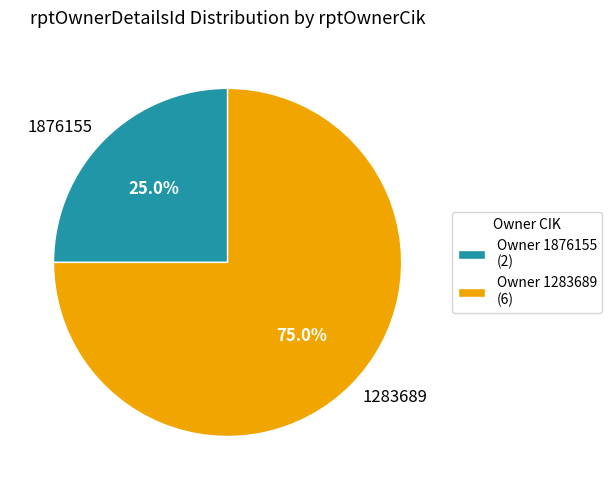

How many slices are in this pie chart?

2